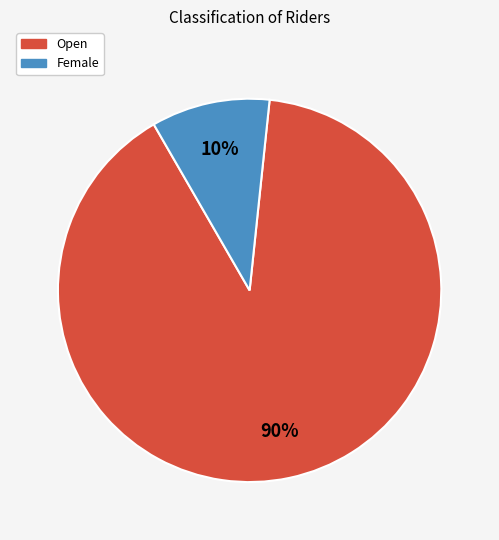

Is it true that Open is 90% of the pie?

True